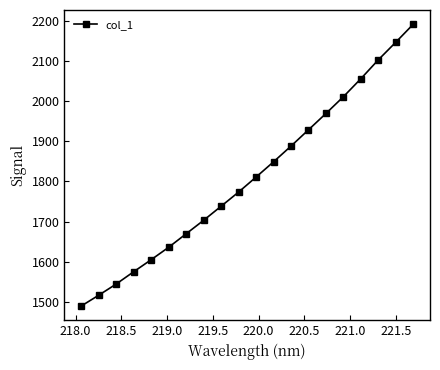

How many values exceed 1810?

10